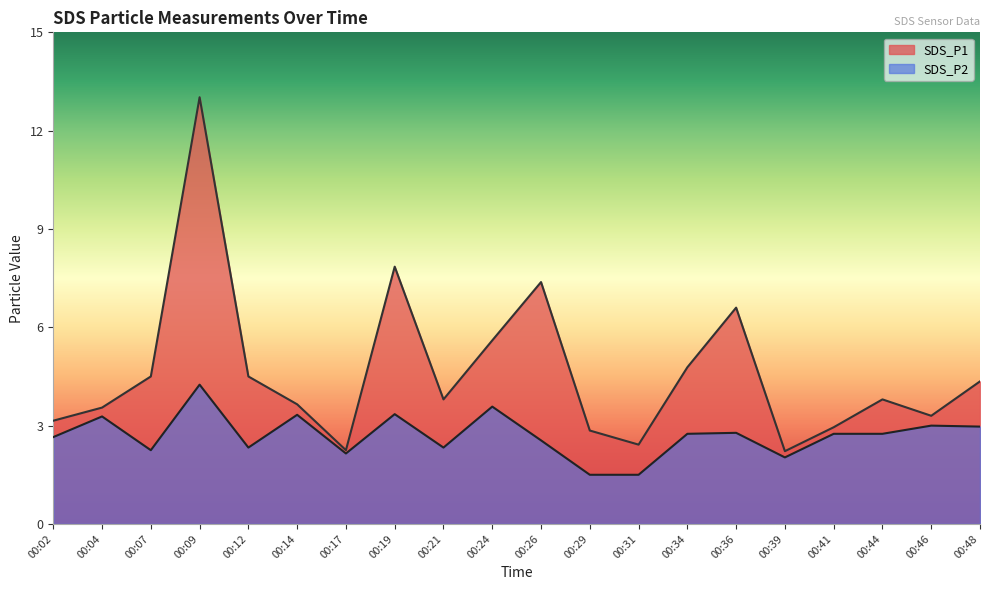

Reading right to left, extract all data points from this chart.

SDS_P1: 00:48=4.3	00:46=3.3	00:44=3.8	00:41=3.0	00:39=2.2	00:36=6.6	00:34=4.8	00:31=2.4	00:29=2.9	00:26=7.4	00:24=5.6	00:21=3.8	00:19=7.8	00:17=2.2	00:14=3.6	00:12=4.5	00:09=13.0	00:07=4.5	00:04=3.5	00:02=3.1
SDS_P2: 00:48=3.0	00:46=3.0	00:44=2.8	00:41=2.8	00:39=2.0	00:36=2.8	00:34=2.8	00:31=1.5	00:29=1.5	00:26=2.5	00:24=3.6	00:21=2.3	00:19=3.4	00:17=2.1	00:14=3.3	00:12=2.3	00:09=4.2	00:07=2.2	00:04=3.3	00:02=2.6